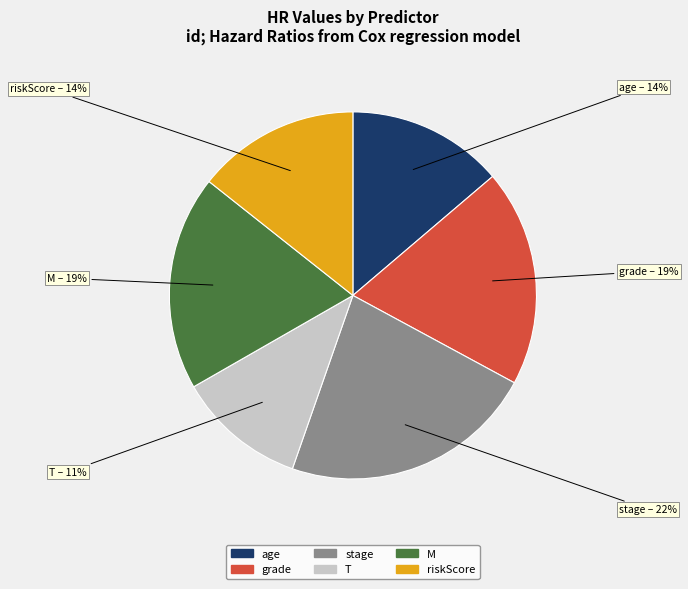

What percentage is the stage slice, to the nearest percent?

22%